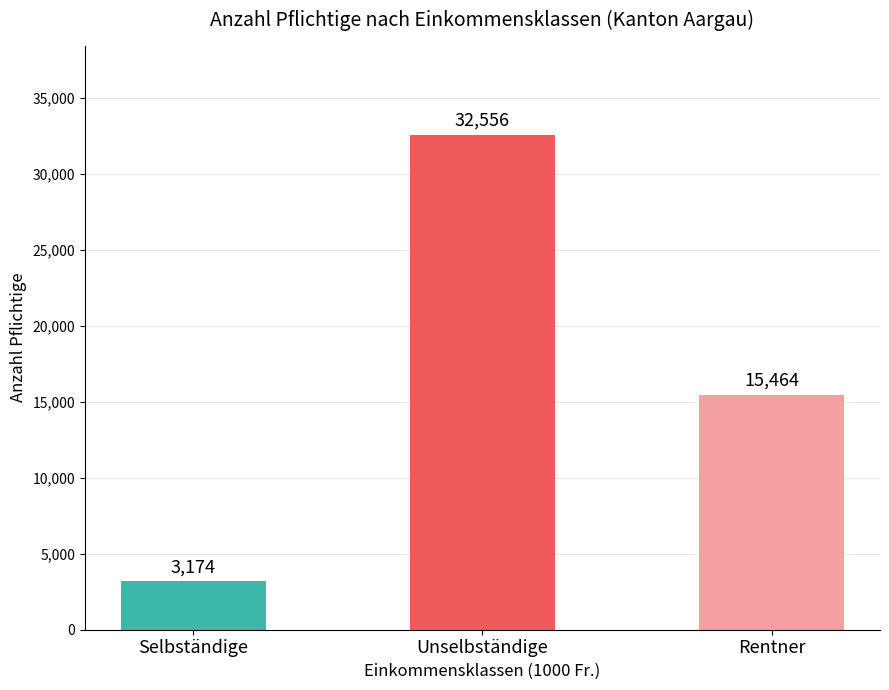

Read the value at Unselbständige.

32556